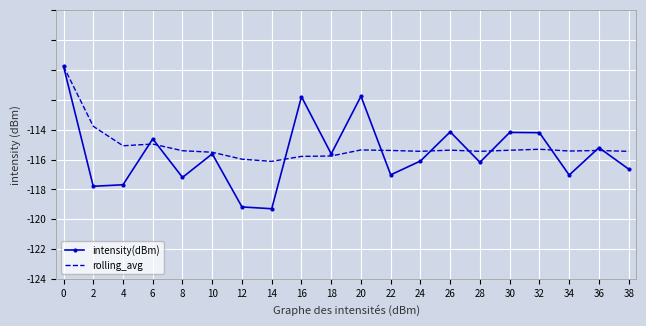

Which series has the largest range (max minus min)?

intensity(dBm)